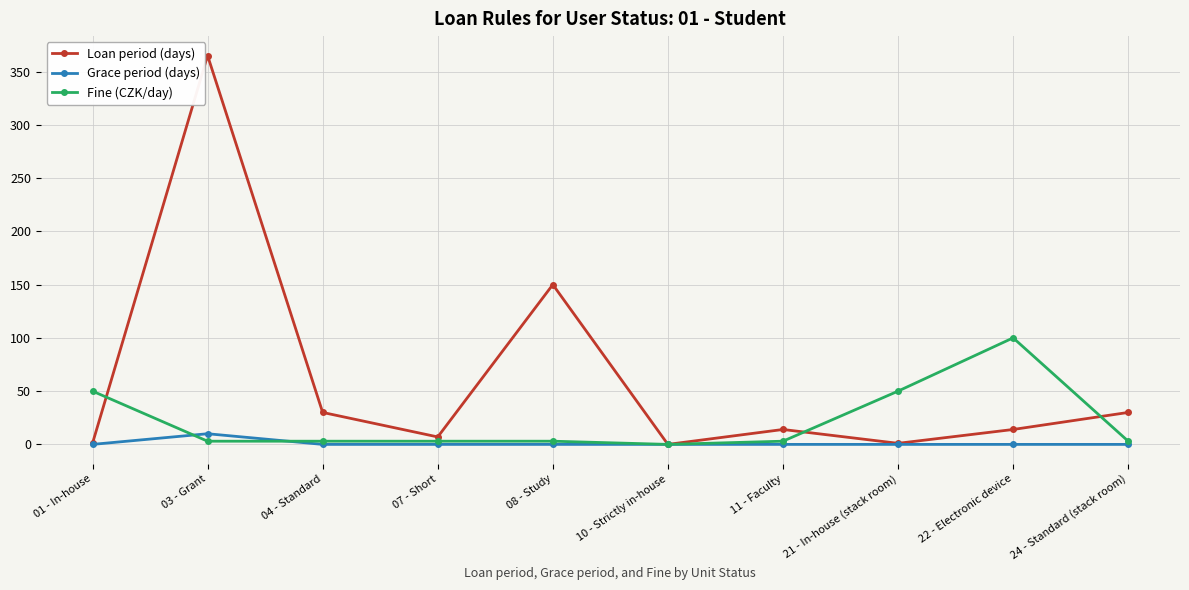

At which category is the sum across all series the highest?

03 - Grant